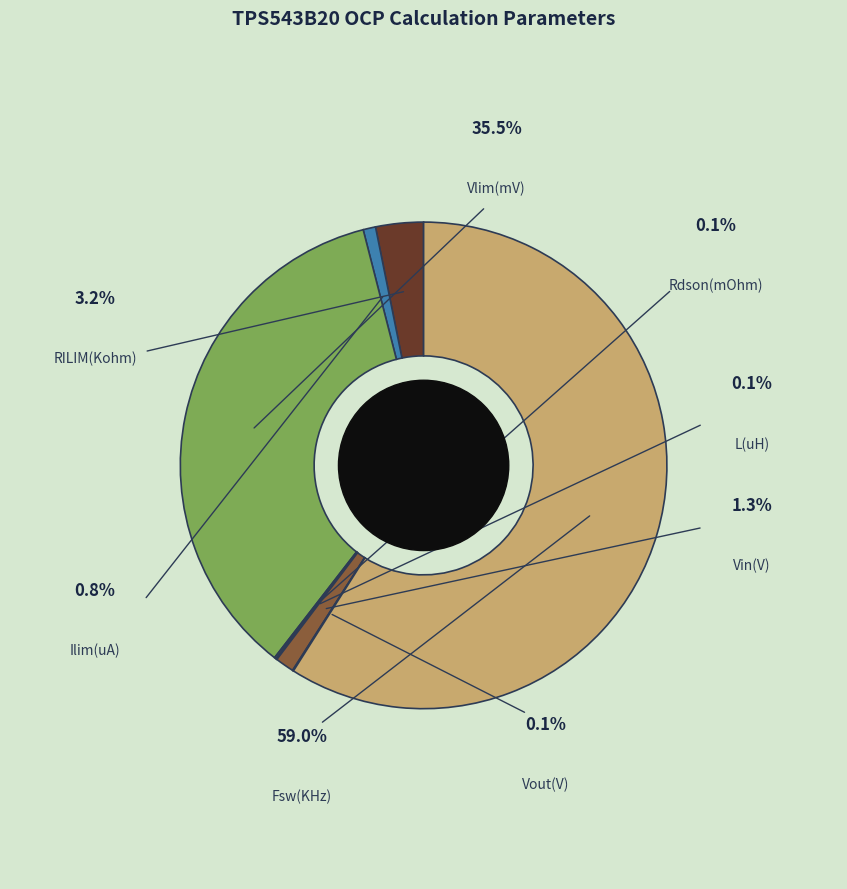

Which category has the biggest portion of the pie?

Fsw(KHz)